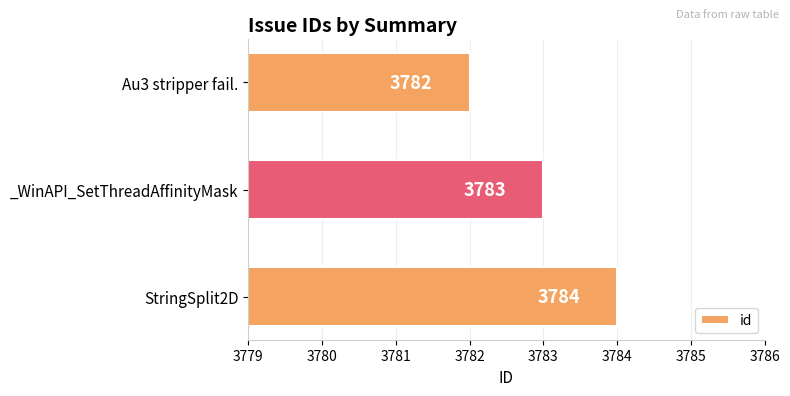

What is the average value?

3783